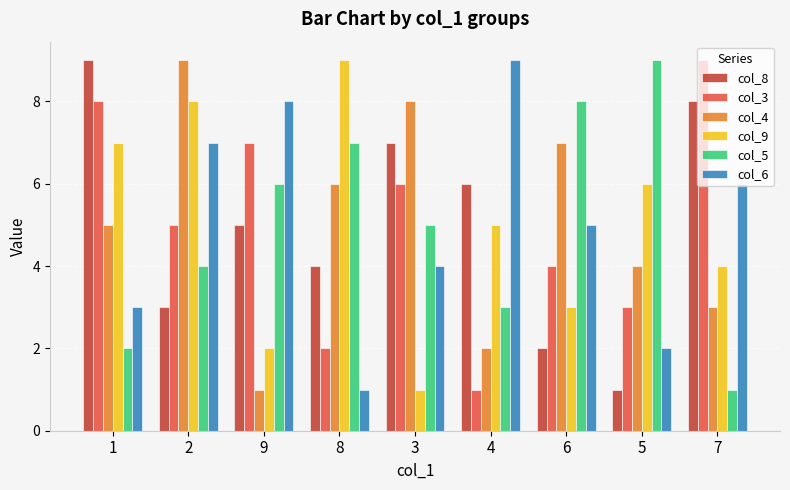

What is the sum of all col_6 values?

45